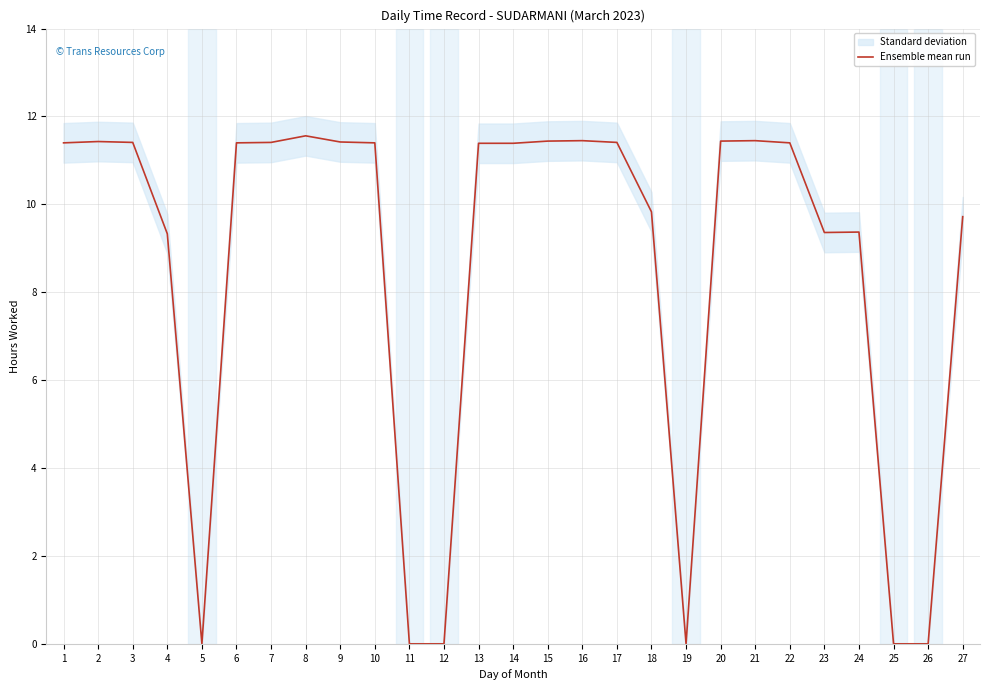

Where is the first local maximum?

2